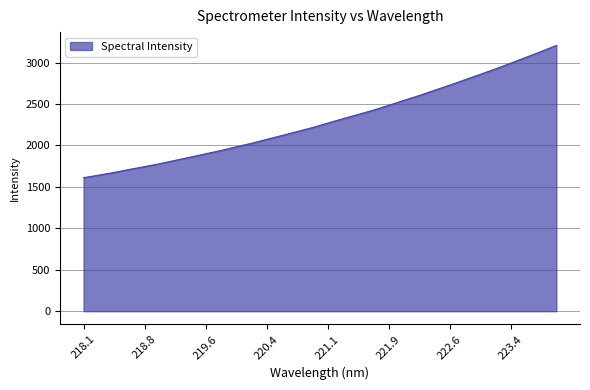

What is the maximum value shown in the chart?

3207.8